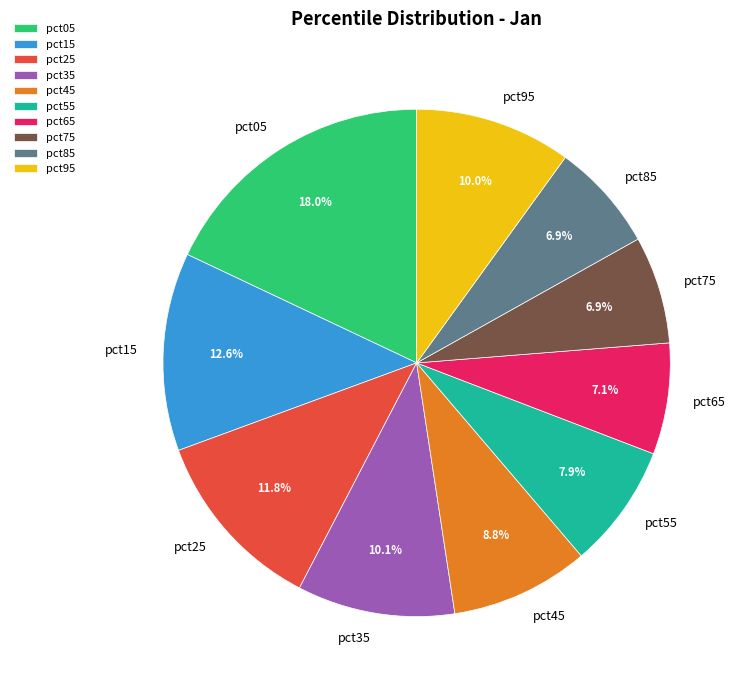

Count the number of slices in the pie.

10